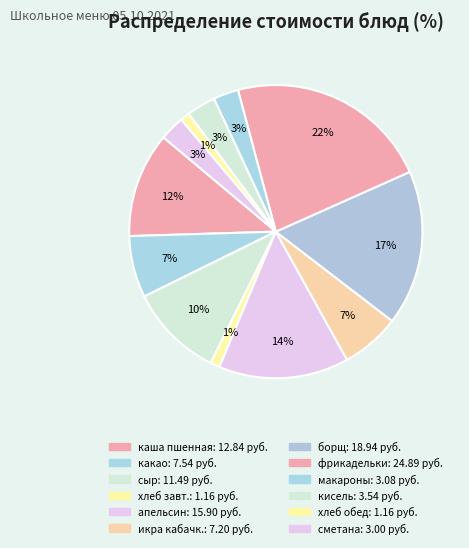

Count the number of slices in the pie.

12